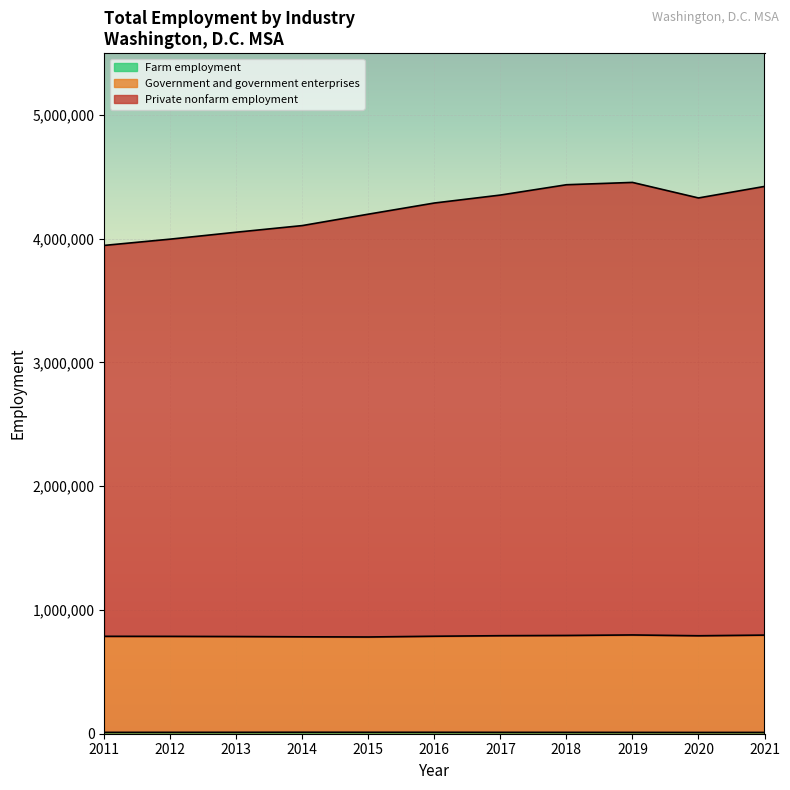

True or false: Farm employment and Government and government enterprises intersect in this chart.

False